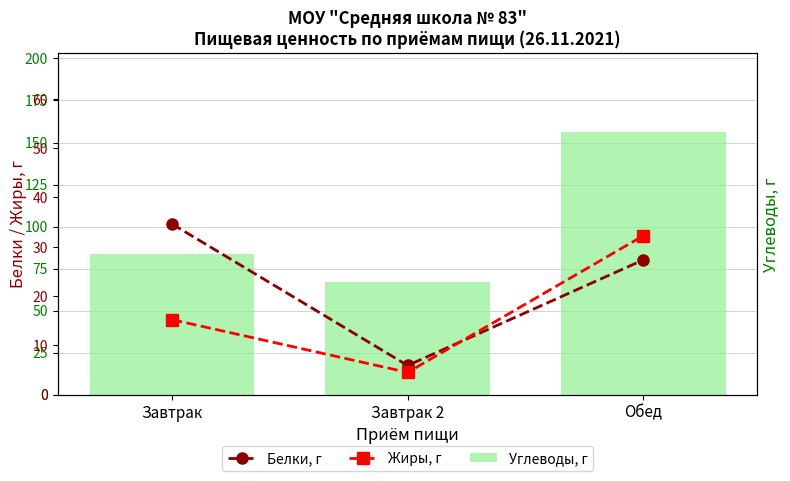

What is the sum of the Жиры, г values at Обед and Завтрак?

47.4